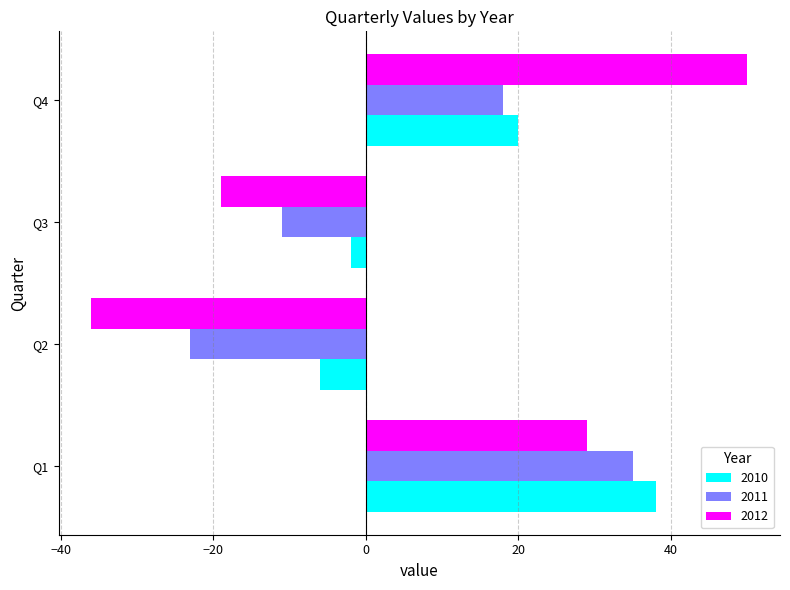

Rank the series by their maximum value, from lowest to highest.

2011, 2010, 2012